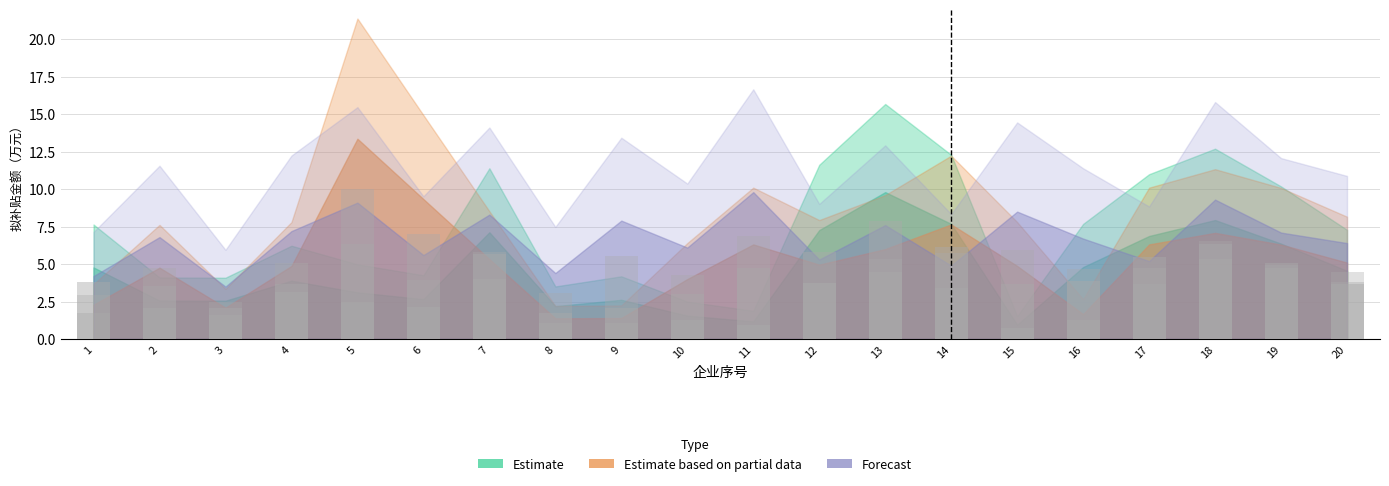

What is the value of the Estimate bar at the 20th from the left?

3.6